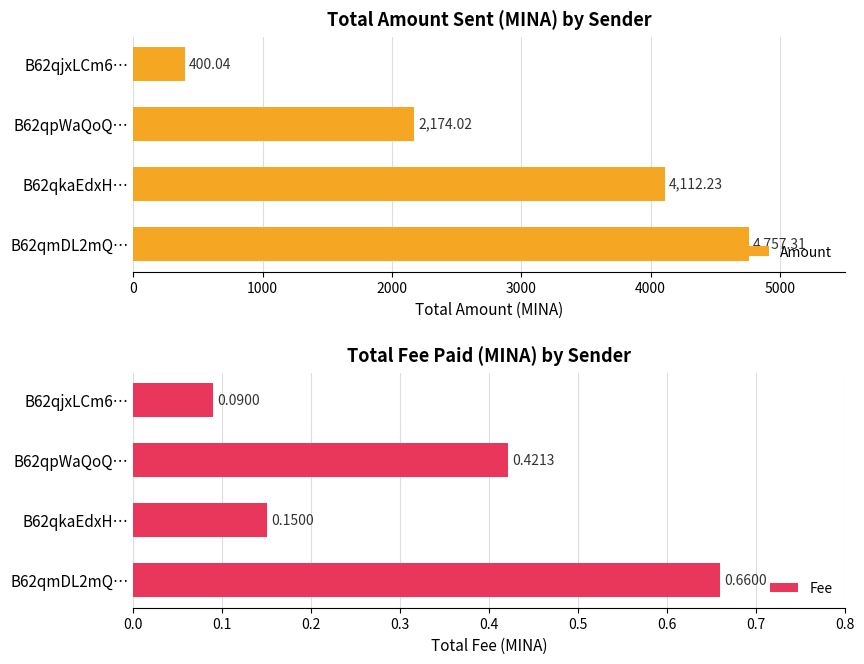

List the labels in order of Fee value, smallest first.

B62qjxLCm6…, B62qkaEdxH…, B62qpWaQoQ…, B62qmDL2mQ…